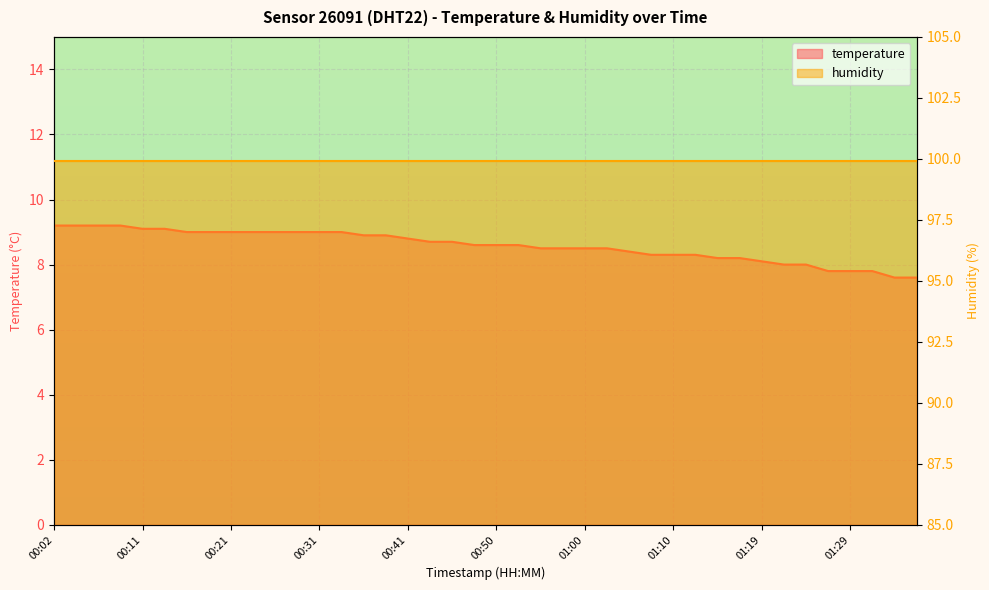

Read the value at 00:14.

9.1